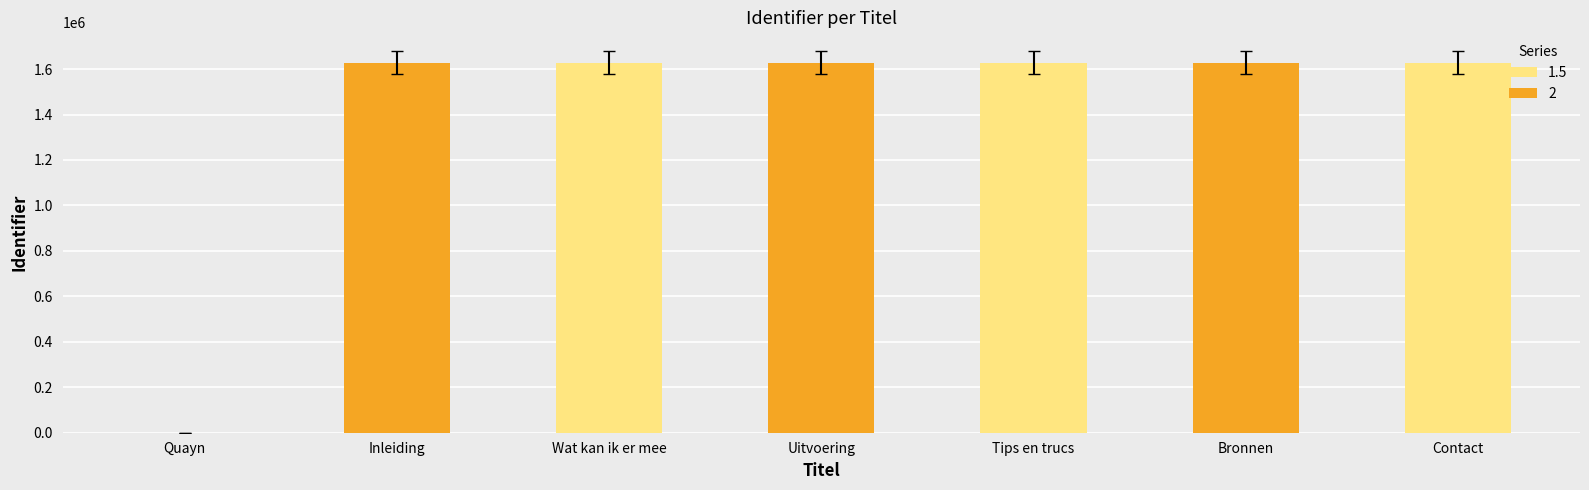

What is the label of the 1st bar from the right?

Contact